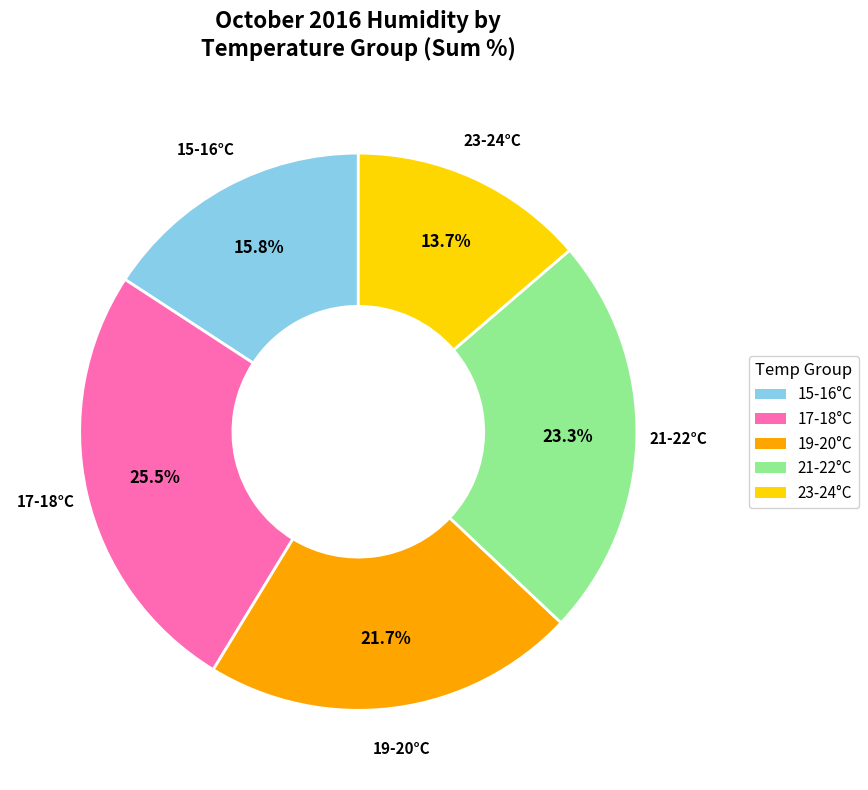

Does any single category account for the majority?

No